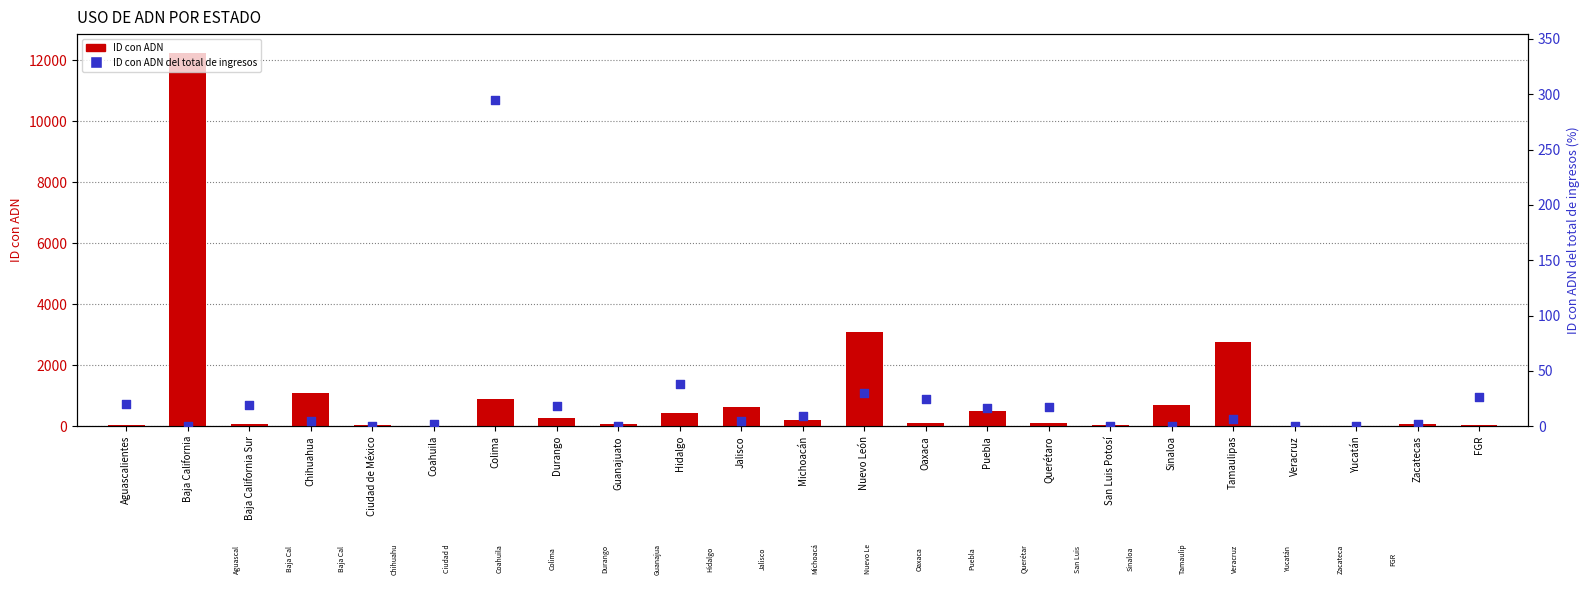

What are all the series names shown in the legend?

ID con ADN, ID con ADN del total de ingresos